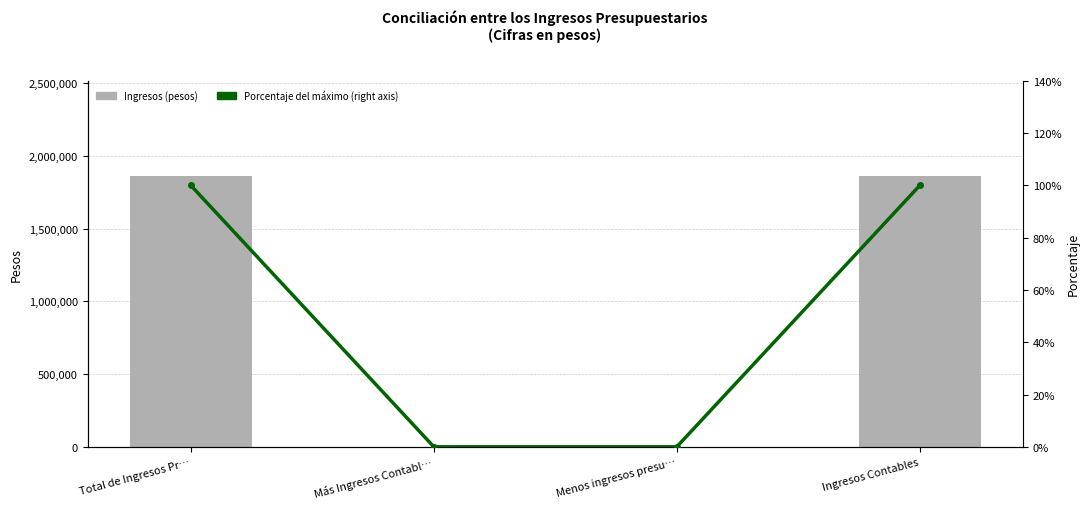

Which category has the highest value in the Ingresos (pesos) series?

Total de Ingresos Pr…